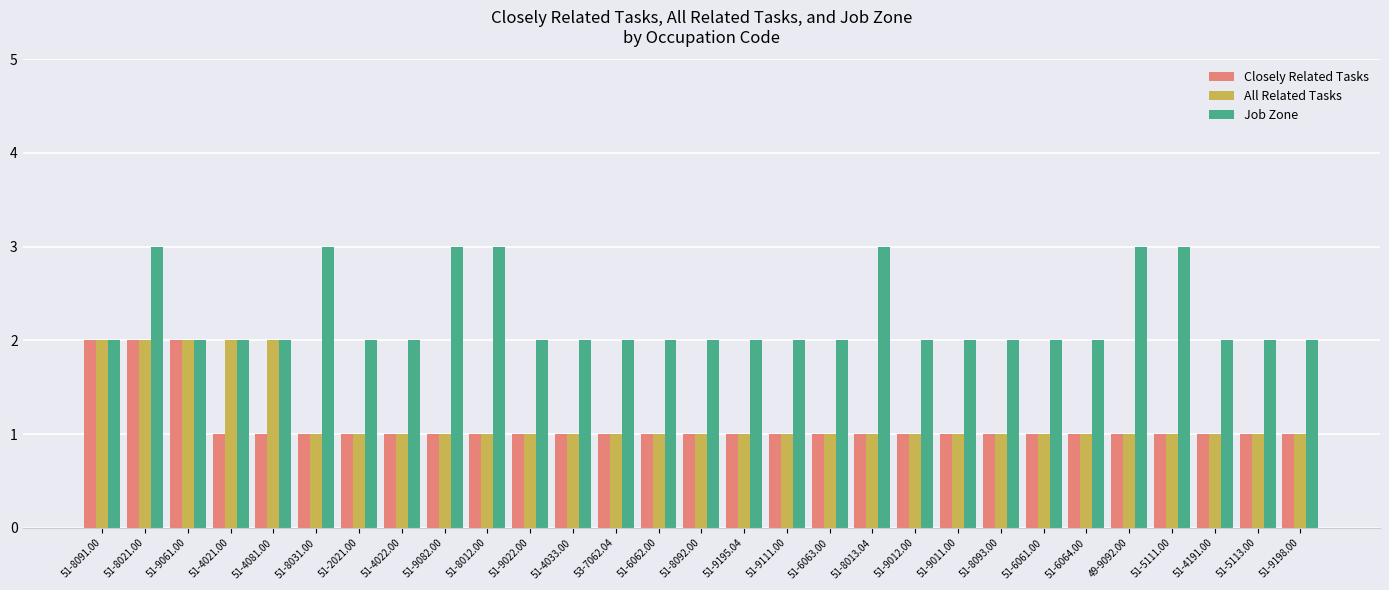

What is the label of the 28th bar from the right?

51-8021.00